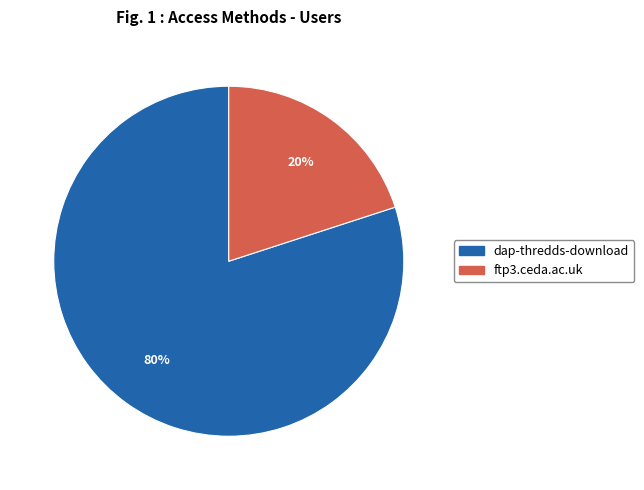

To the nearest percent, what is the average slice percentage?

50%